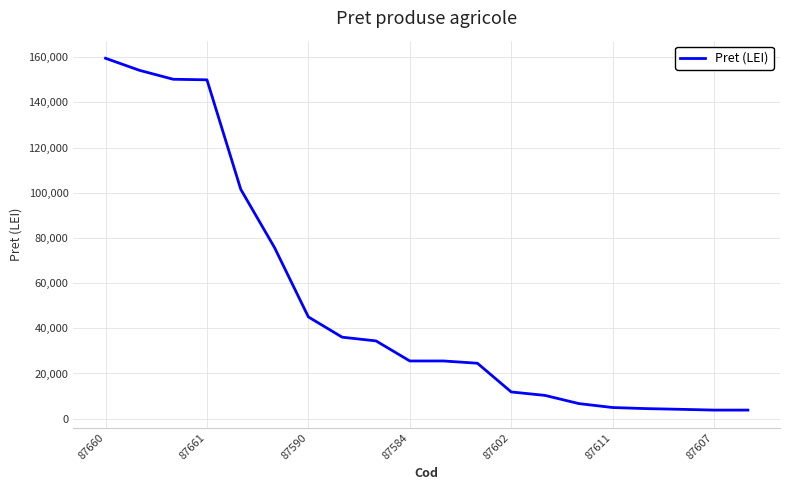

What is the difference between the maximum and minimum values?

155748